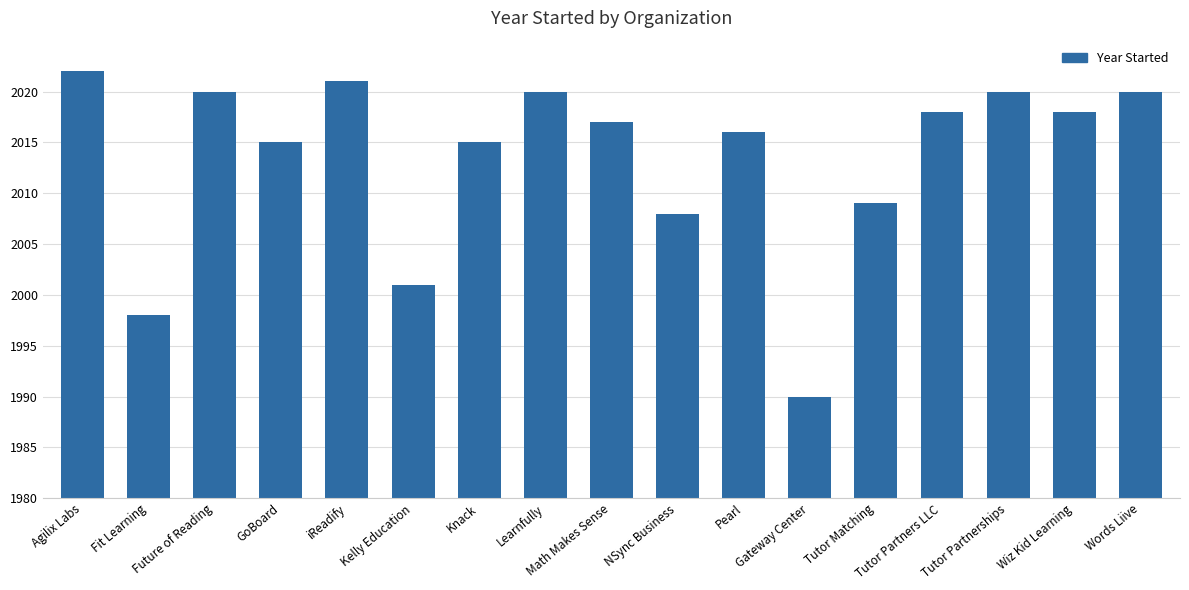

Reading right to left, extract all data points from this chart.

40	38	40	38	29	10	36	28	37	40	35	21	41	35	40	18	42